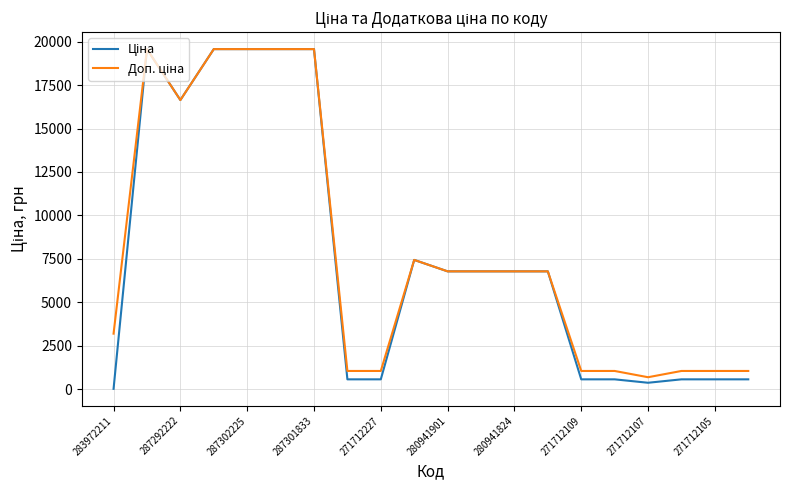

True or false: Доп. ціна and Ціна cross at least once.

False